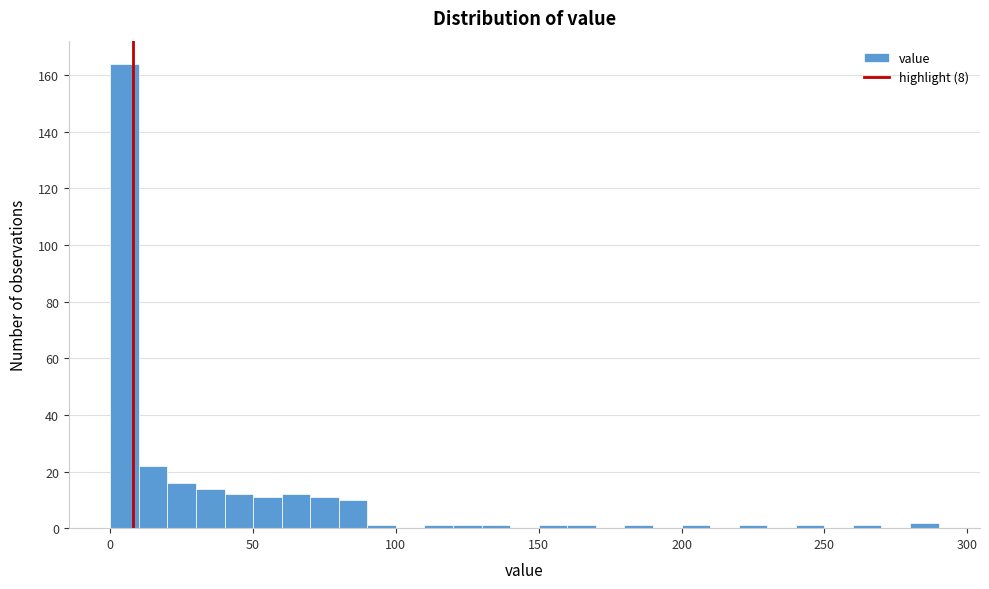

Read against the x-axis, roughly where is the centre of the tallest bar?

5